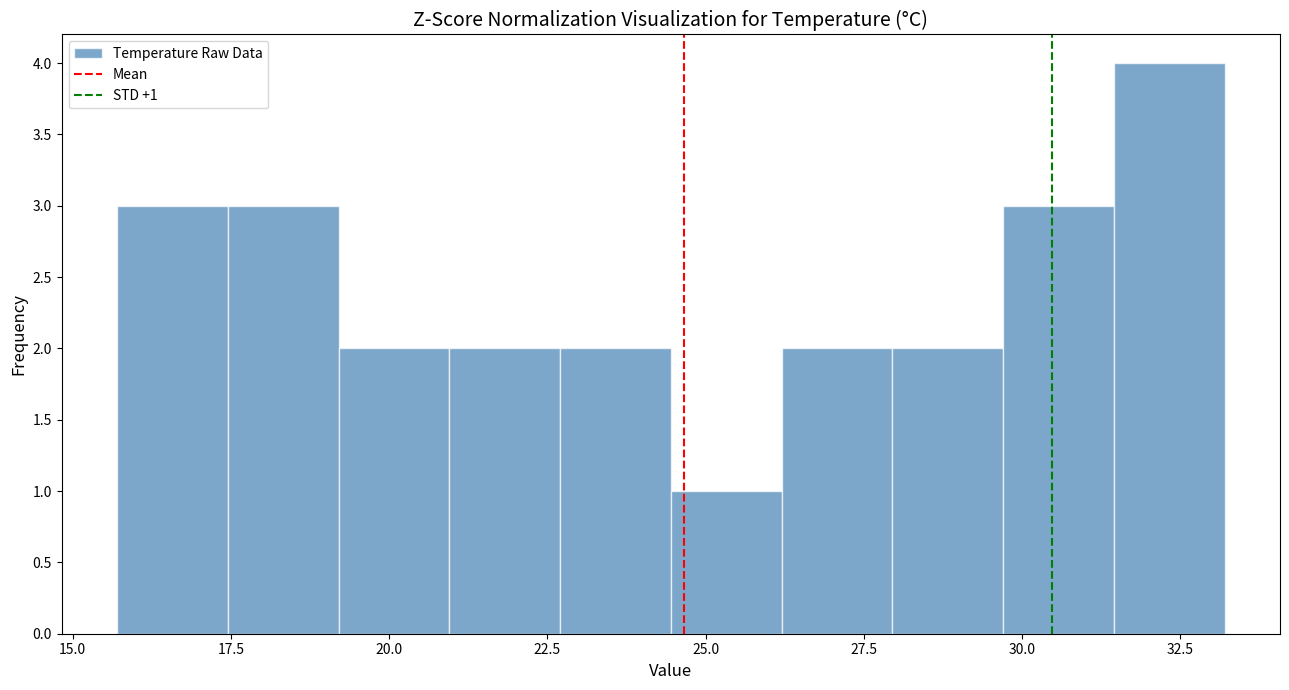

Read against the x-axis, roughly where is the centre of the tallest bar?

32.5